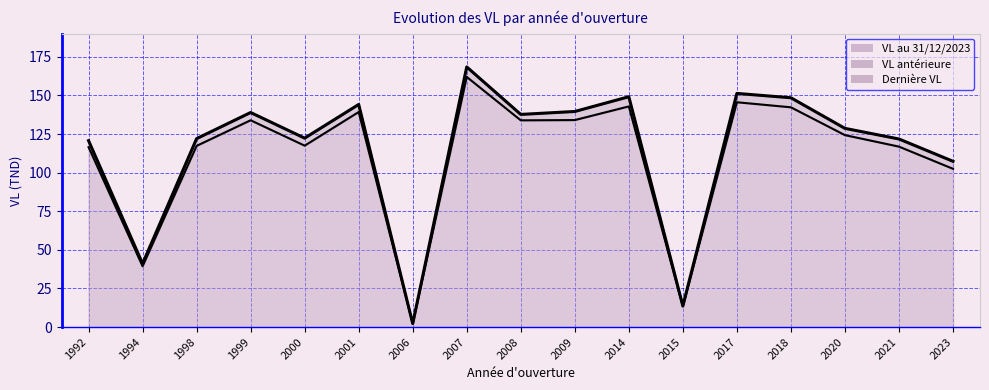

True or false: Dernière VL and VL au 31/12/2023 intersect in this chart.

False